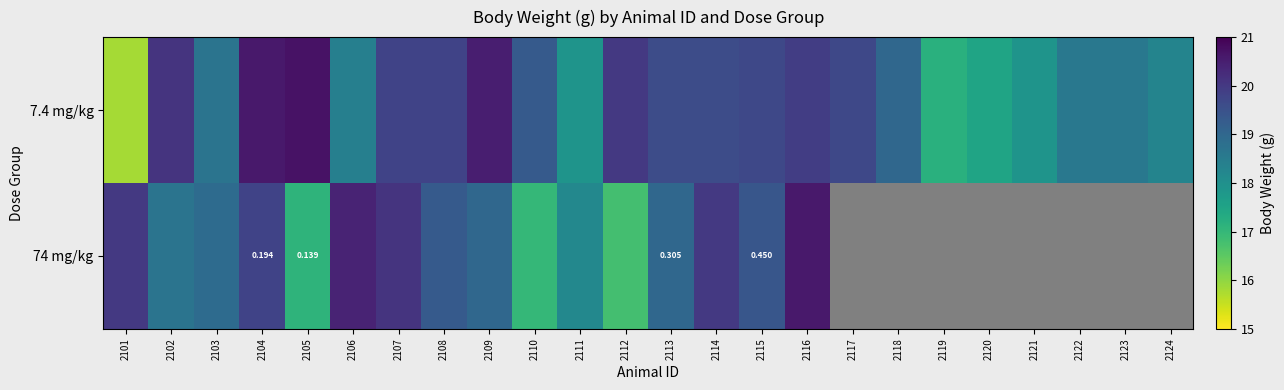

Rank the series by their maximum value, from lowest to highest.

74 mg/kg, 7.4 mg/kg